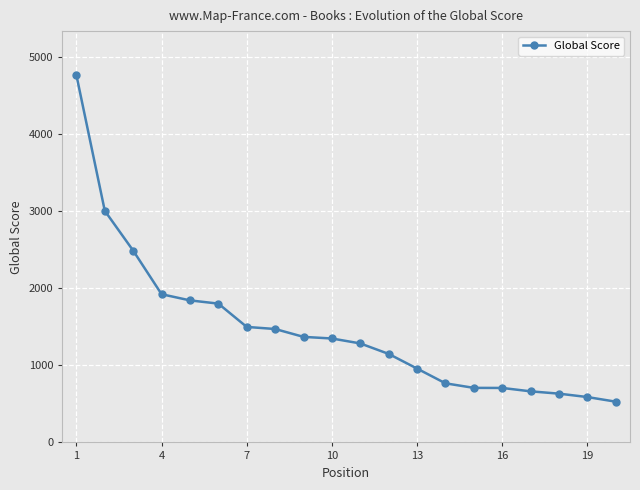

What is the maximum value shown in the chart?

4760